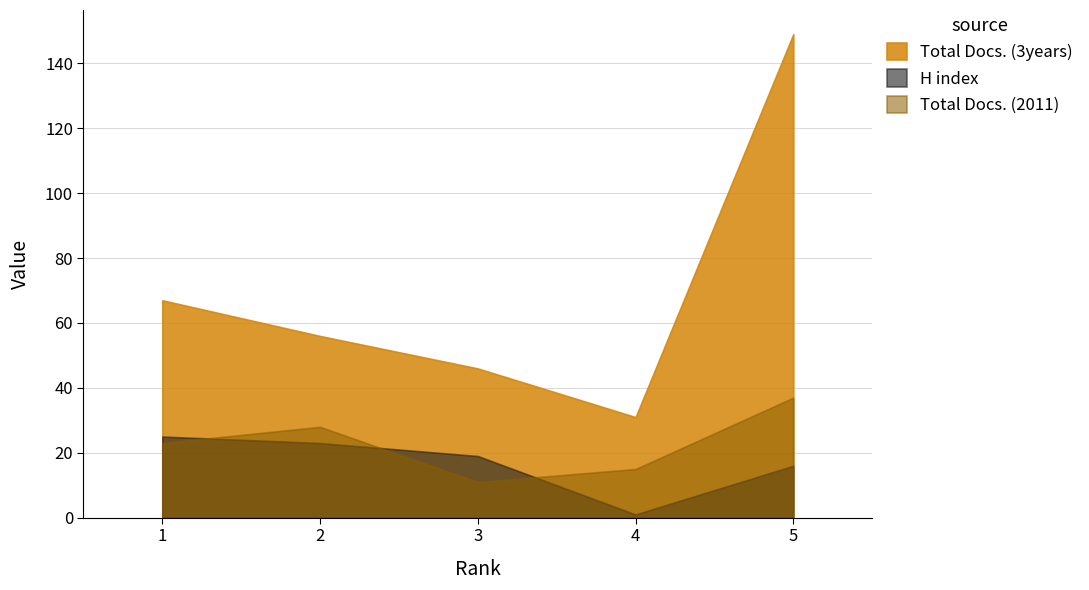

The Total Docs. (2011) series shows 15 at 4. True or false?

True